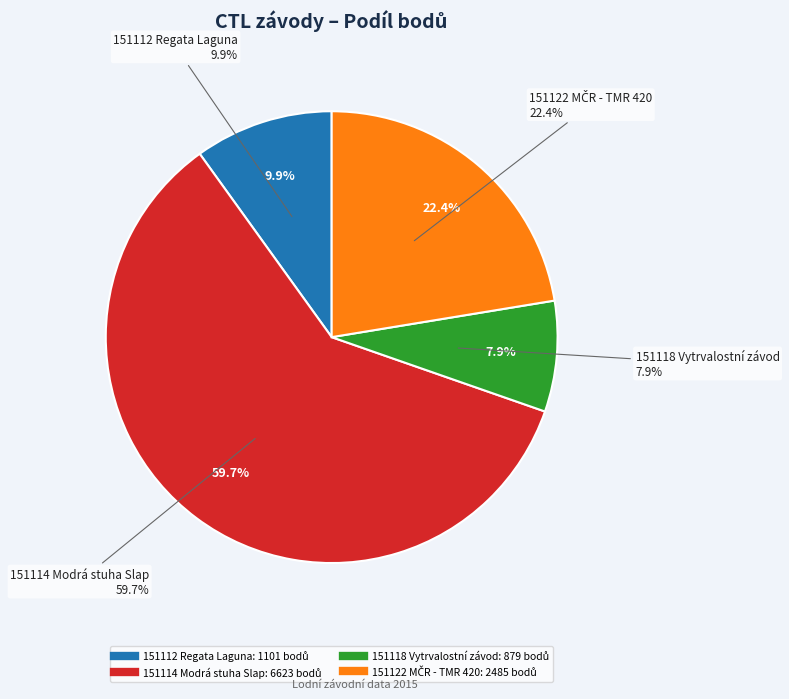

Does 151114 Modrá stuha Slap represent more than half of the total?

Yes